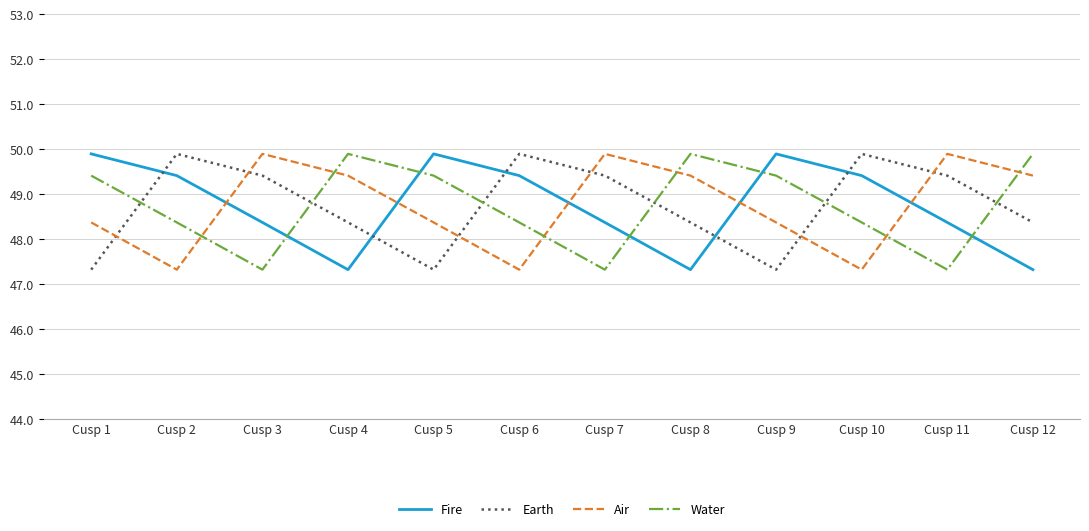

Which series ends up on top after the final intersection of Air and Earth?

Air